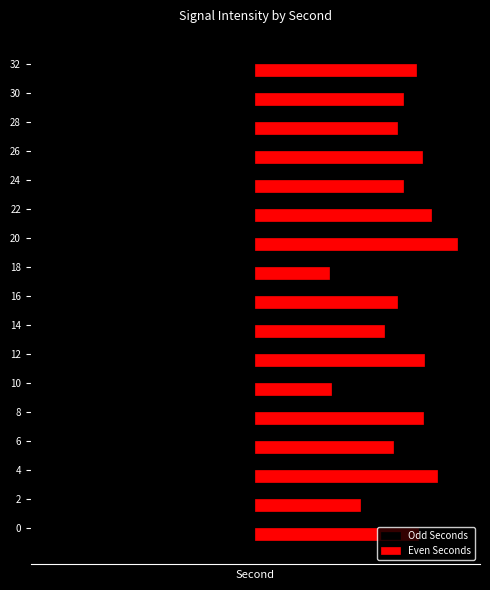

What are all the series names shown in the legend?

Odd Seconds, Even Seconds